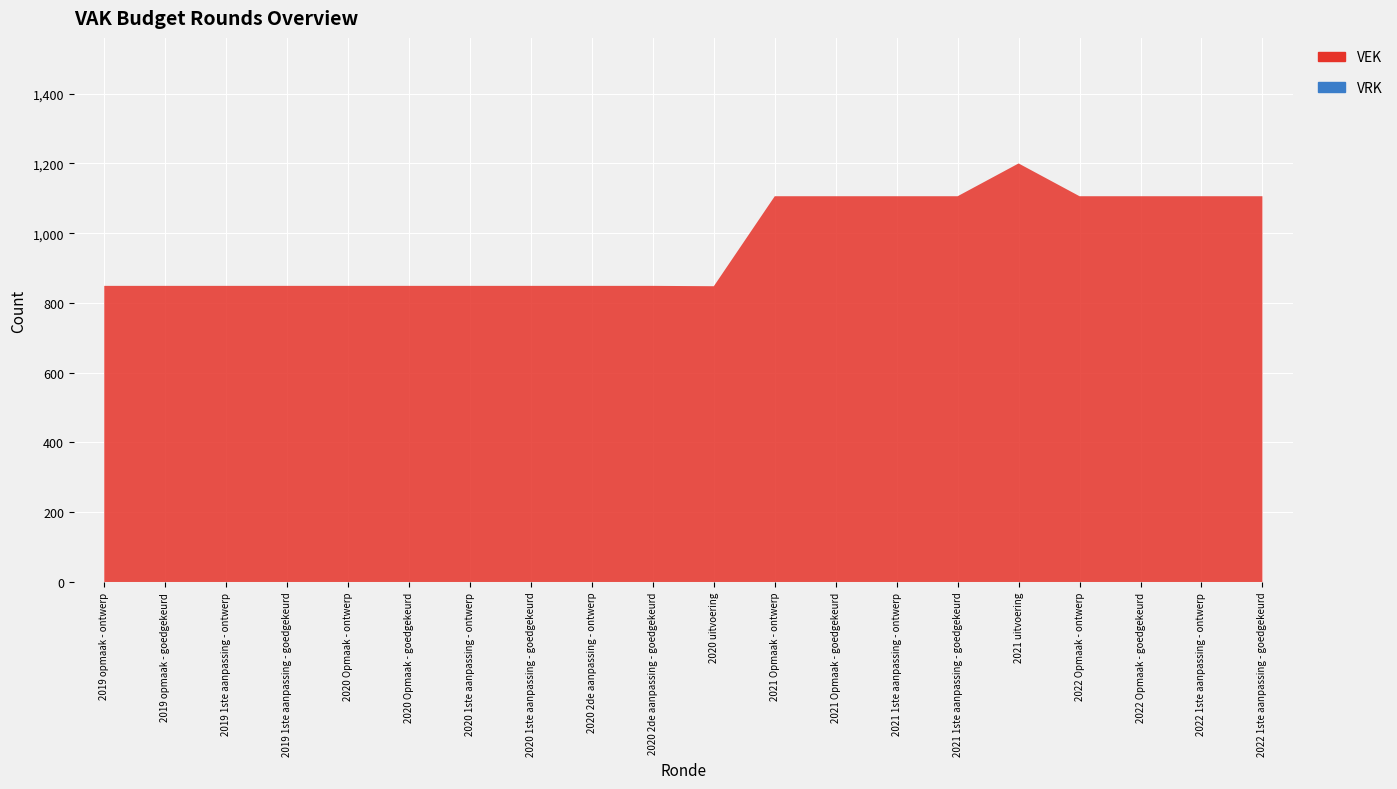

Reading left to right, list all the values displayed in this chart.

VEK: 849	849	849	849	849	849	849	849	849	849	848	1106	1106	1106	1106	1200	1106	1106	1106	1106
VRK: 0	0	0	0	0	0	0	0	0	0	0	0	0	0	0	0	0	0	0	0